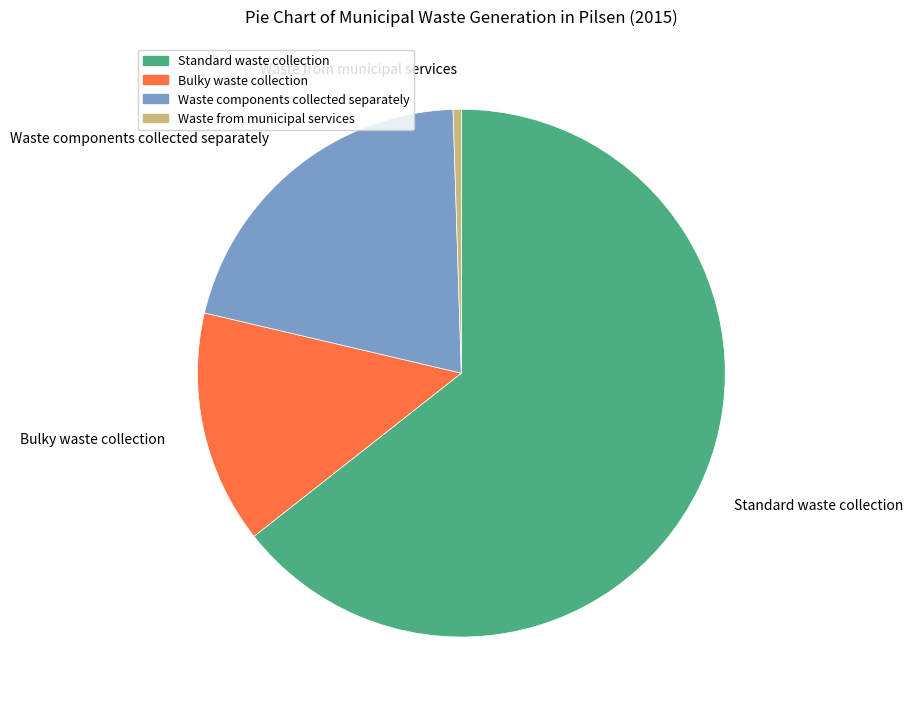

What is the majority slice?

Standard waste collection